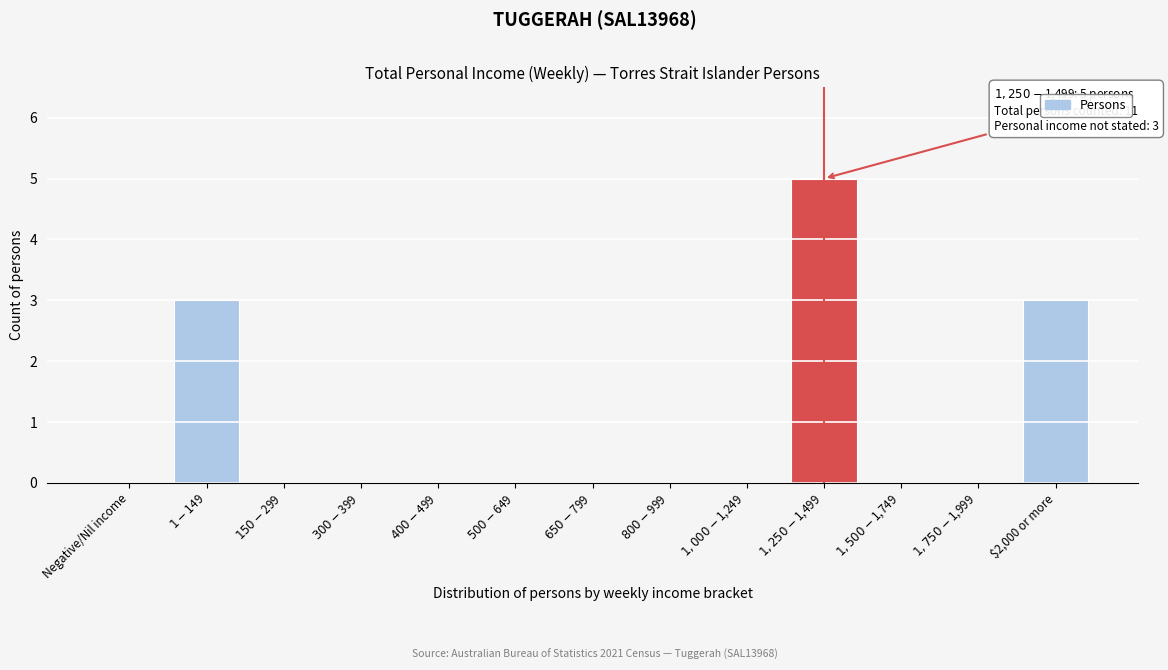

What is the greatest value displayed?

5